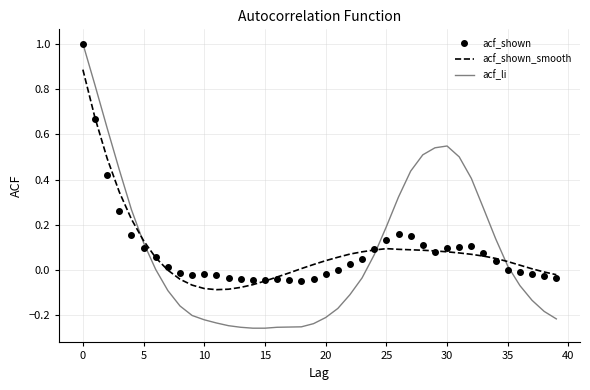

Which series has the widest spread of values?

acf_li